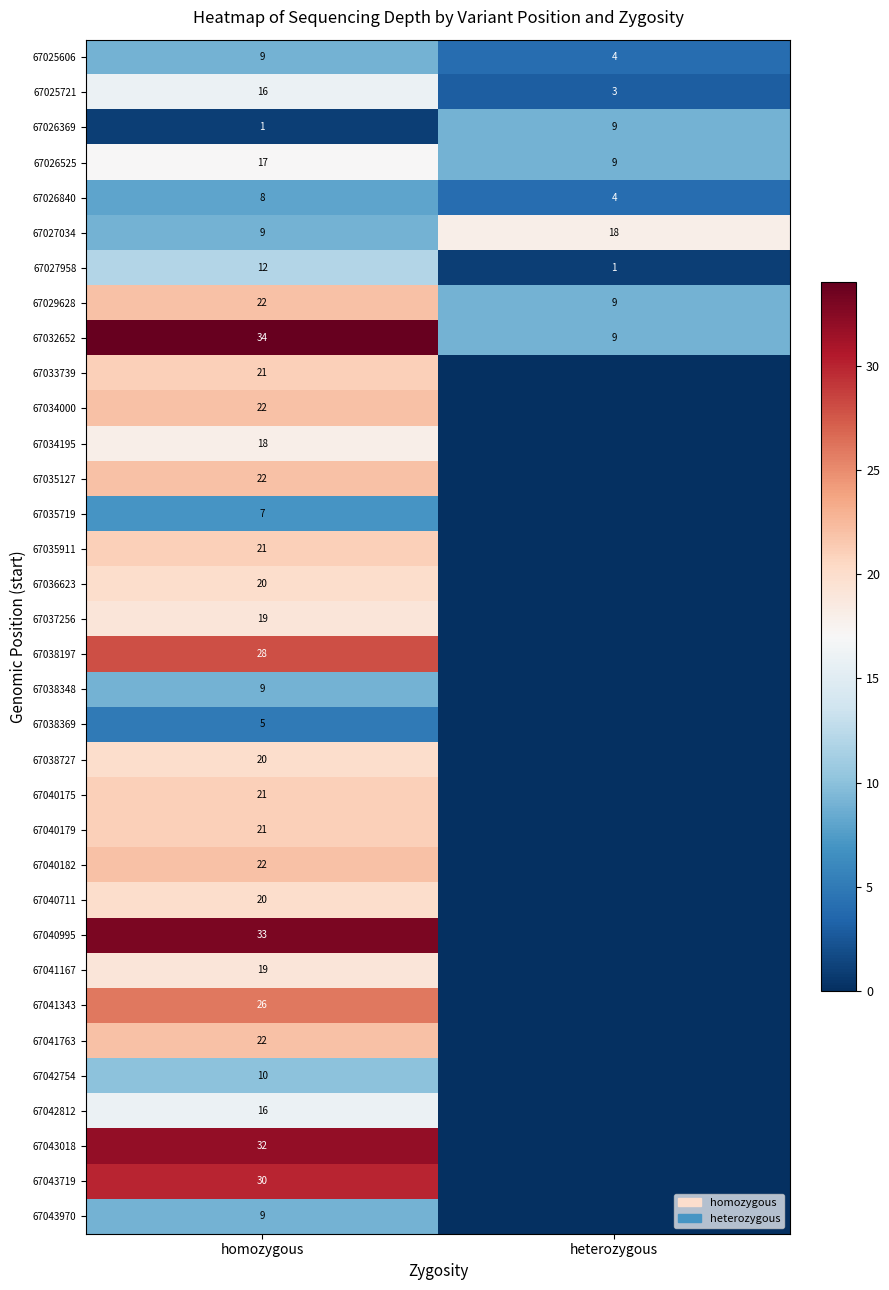

Is it true that 67040995 equals 53 at homozygous?

False